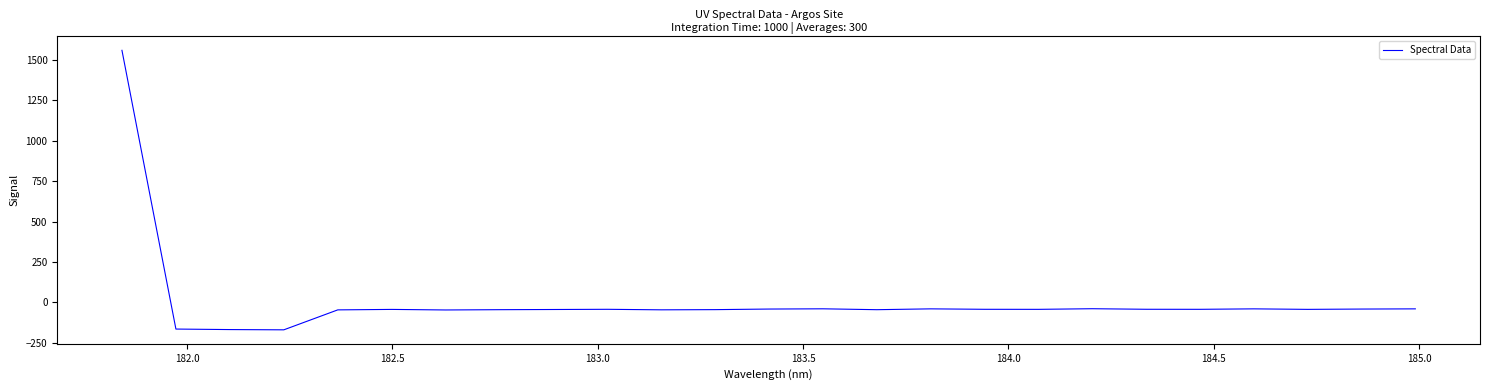

What is the maximum value shown in the chart?

1557.6